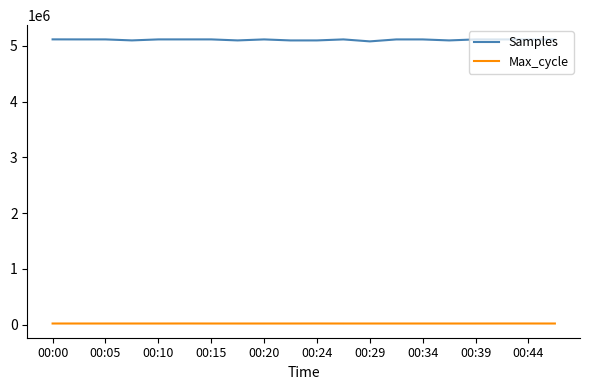

True or false: Max_cycle and Samples cross at least once.

False